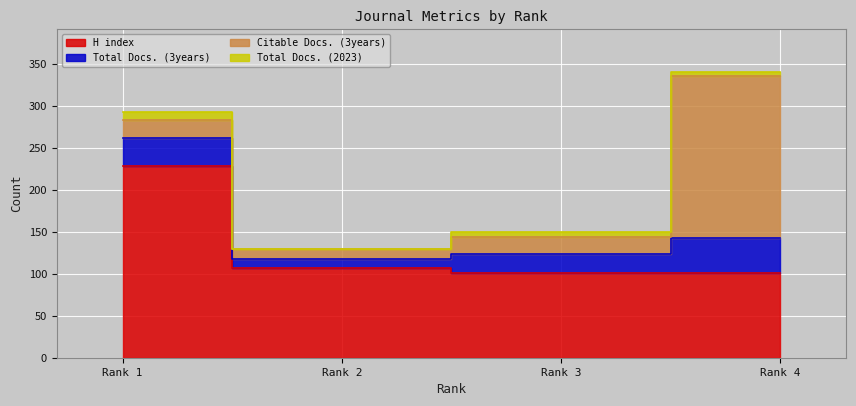

Reading right to left, extract all data points from this chart.

H index: 4=101	3=101	2=107	1=228
Total Docs. (3years): 4=41	3=22	2=11	1=33
Citable Docs. (3years): 4=193	3=21	2=11	1=22
Total Docs. (2023): 4=5	3=6	2=1	1=9